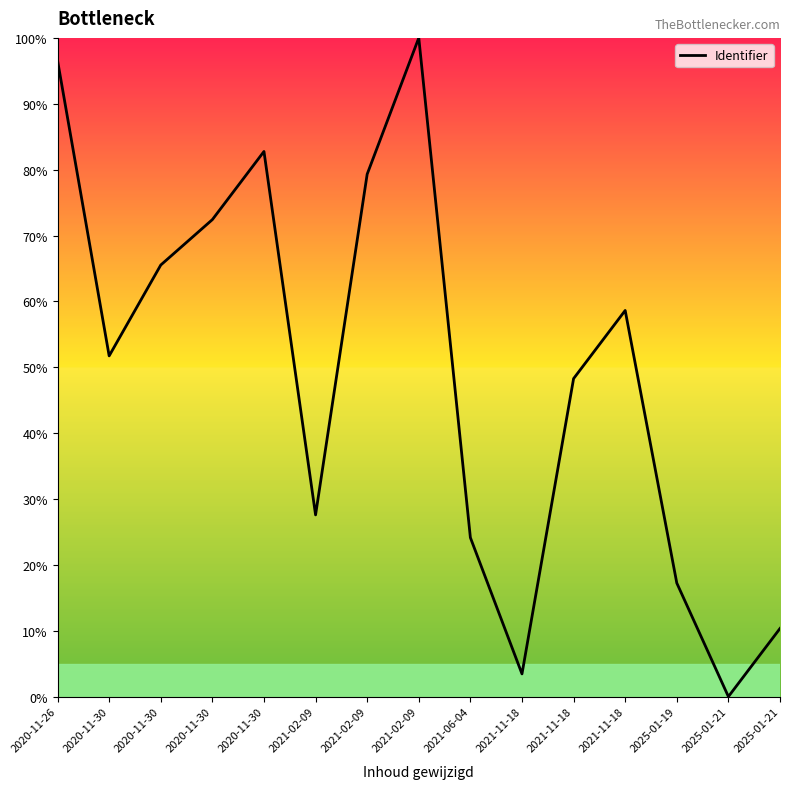

Does the chart have visible grid lines?

No